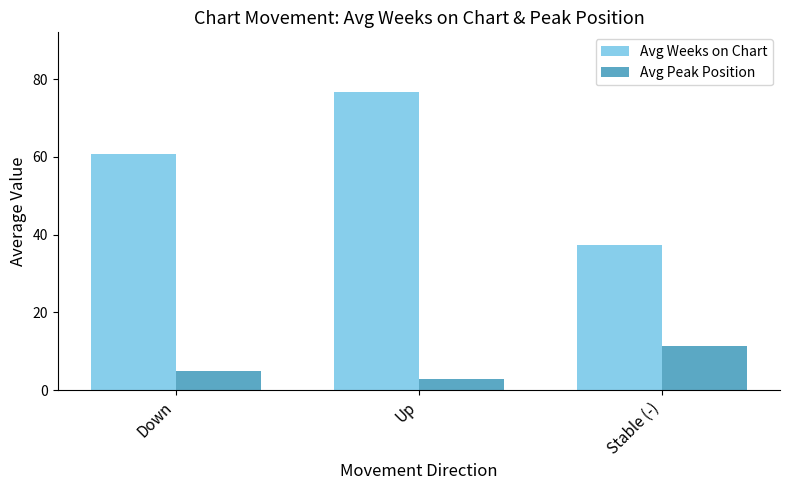

The value of Avg Weeks on Chart at Up is 76.7. True or false?

True